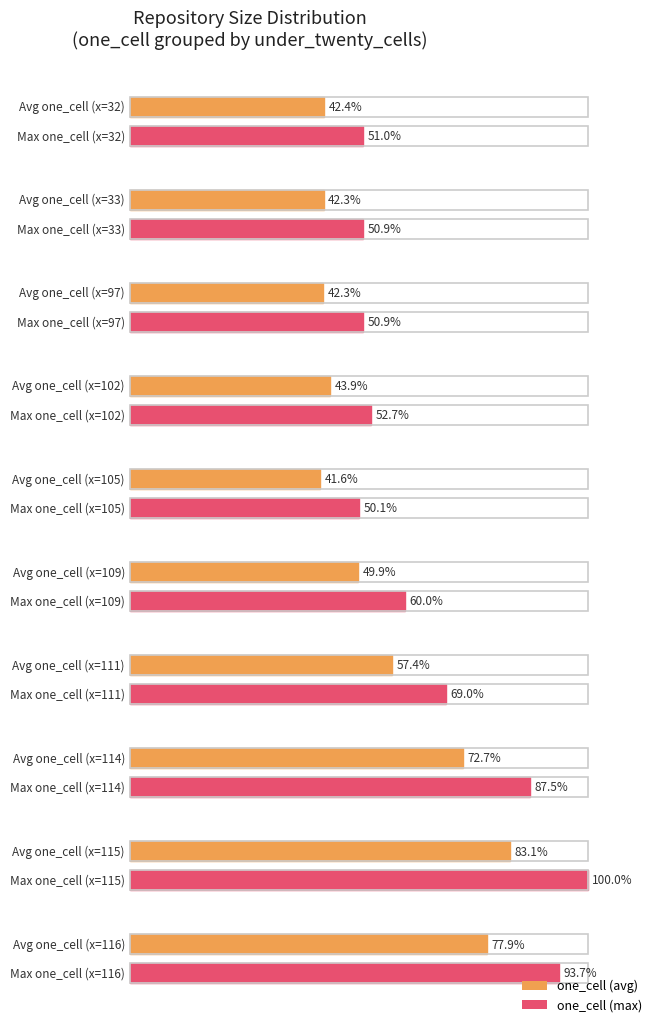

How many values in the one_cell series are below 824?

10